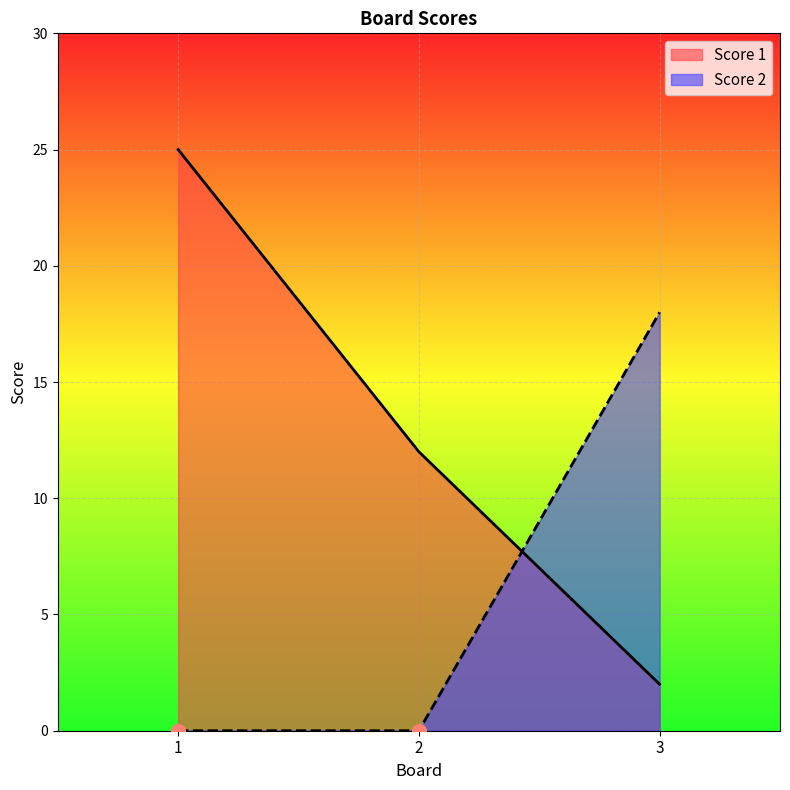

The Score 1 series shows 25 at 1. True or false?

True